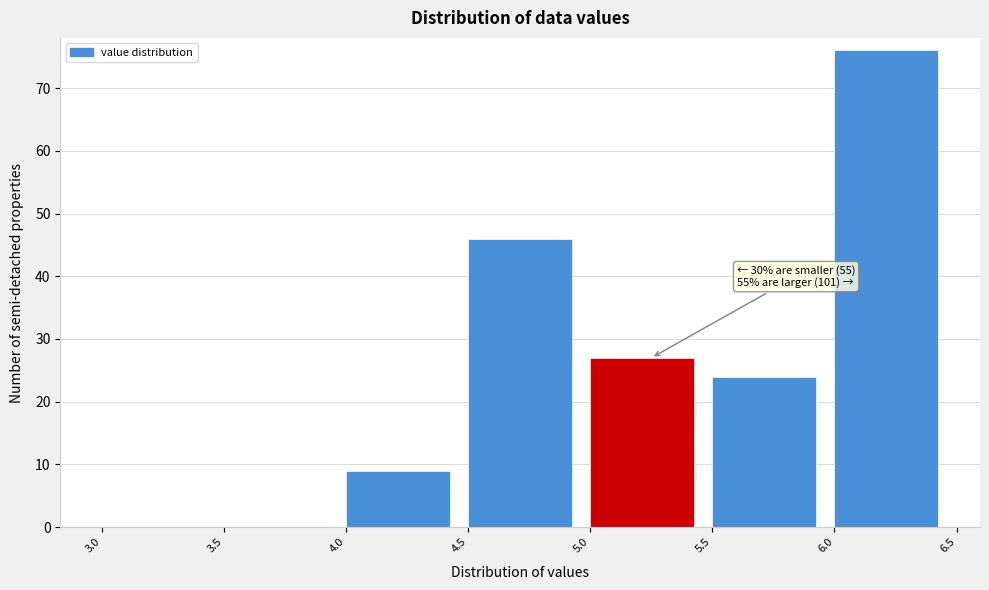

Which range on the x-axis has the tallest bar?

6.0 to 6.5